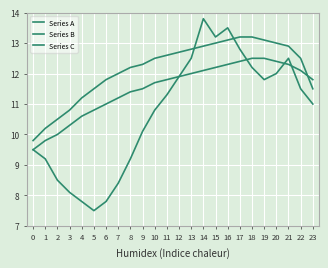

How many lines are shown in the chart?

3